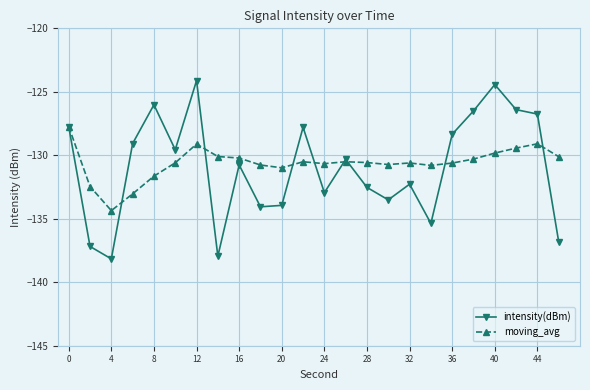

At how many categories does at least one series exceed -136?

24